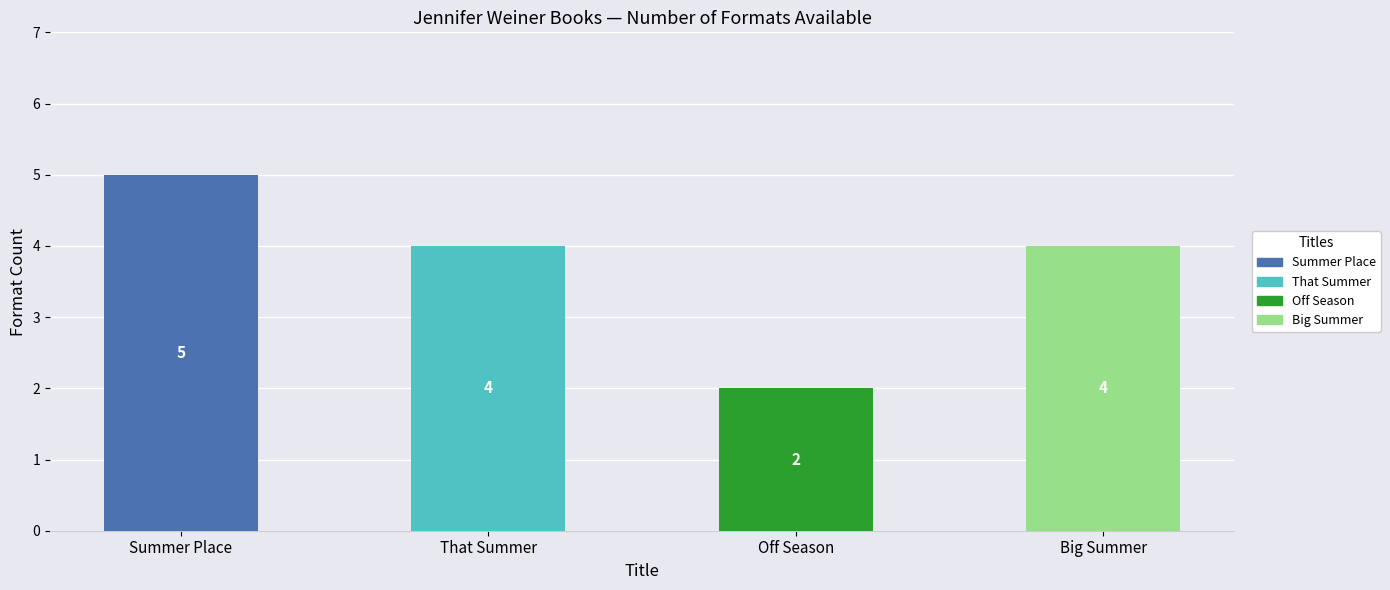

Reading left to right, extract all data points from this chart.

Summer Place=5	That Summer=4	Off Season=2	Big Summer=4